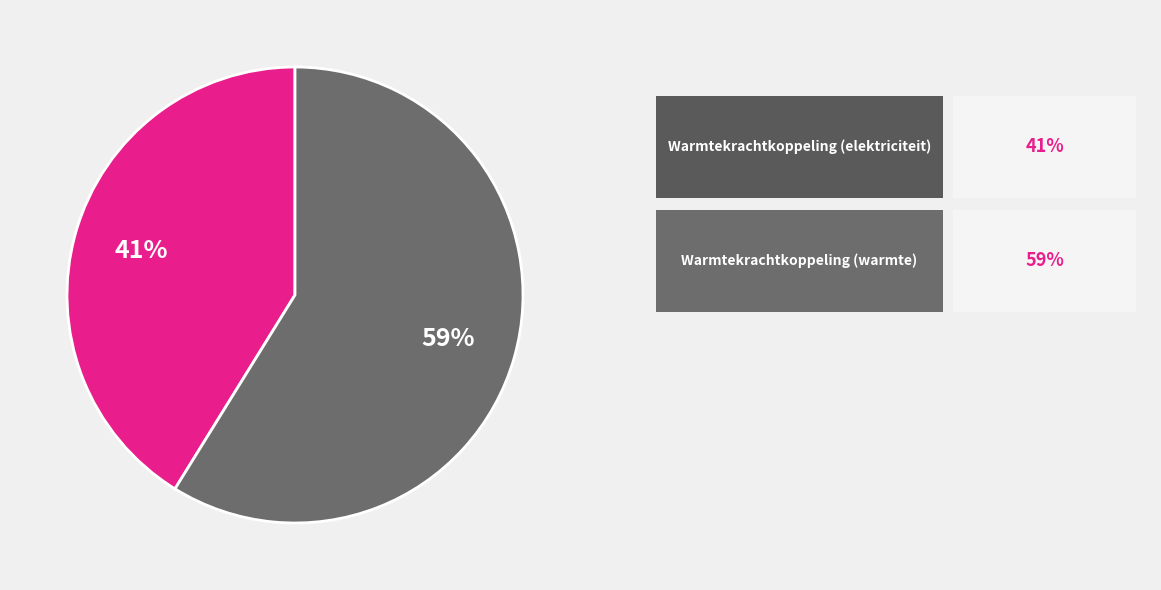

Is there any slice that represents more than half of the pie?

Yes